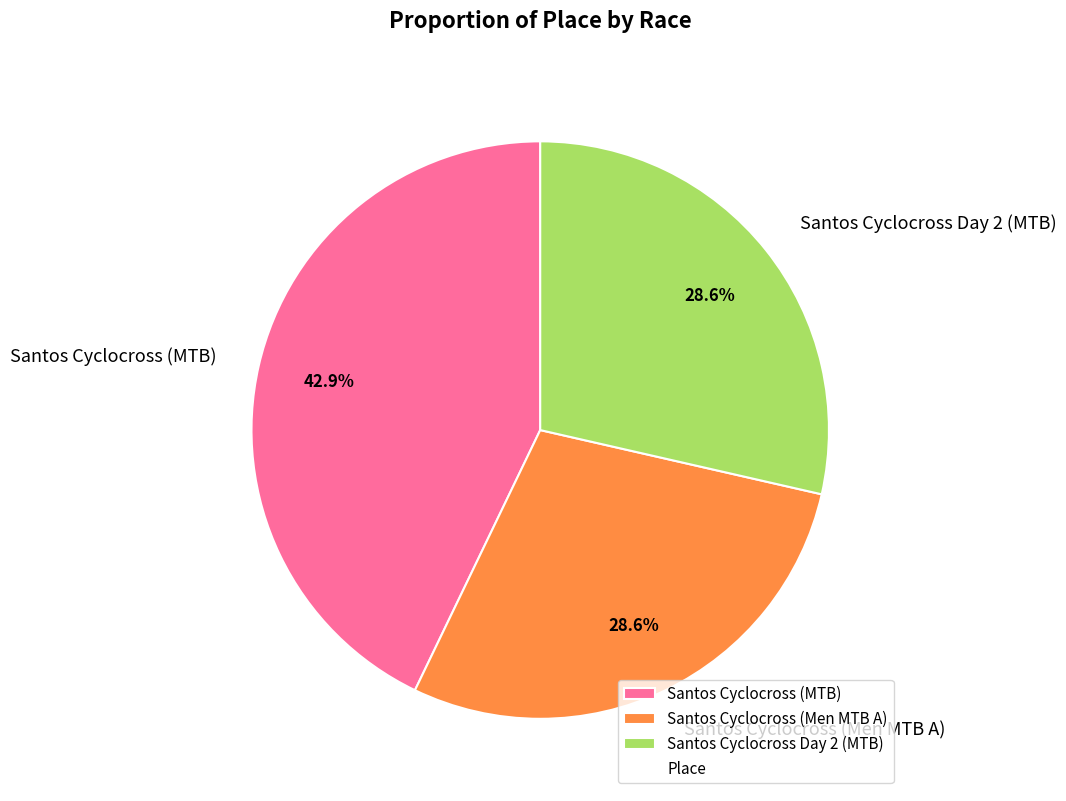

Which slice is the largest?

Santos Cyclocross (MTB)